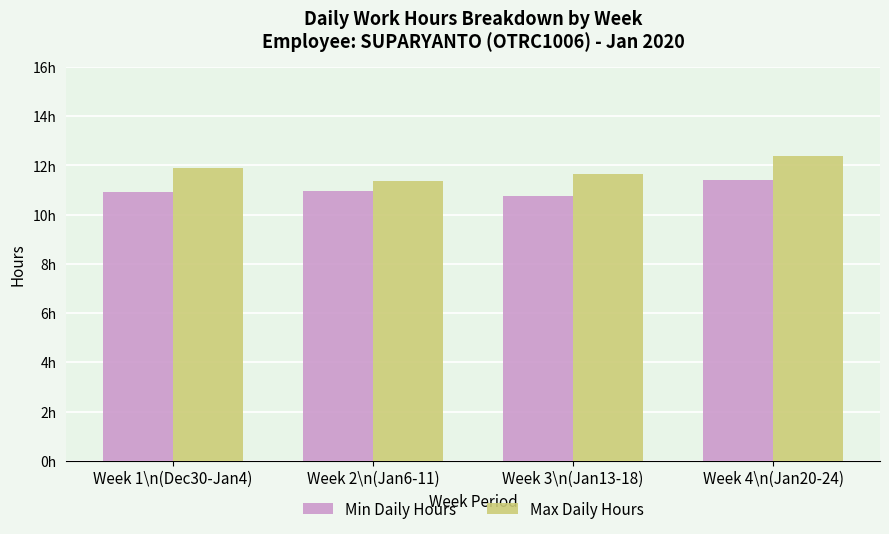

List the series in order of their peak value, lowest first.

Min Daily Hours, Max Daily Hours